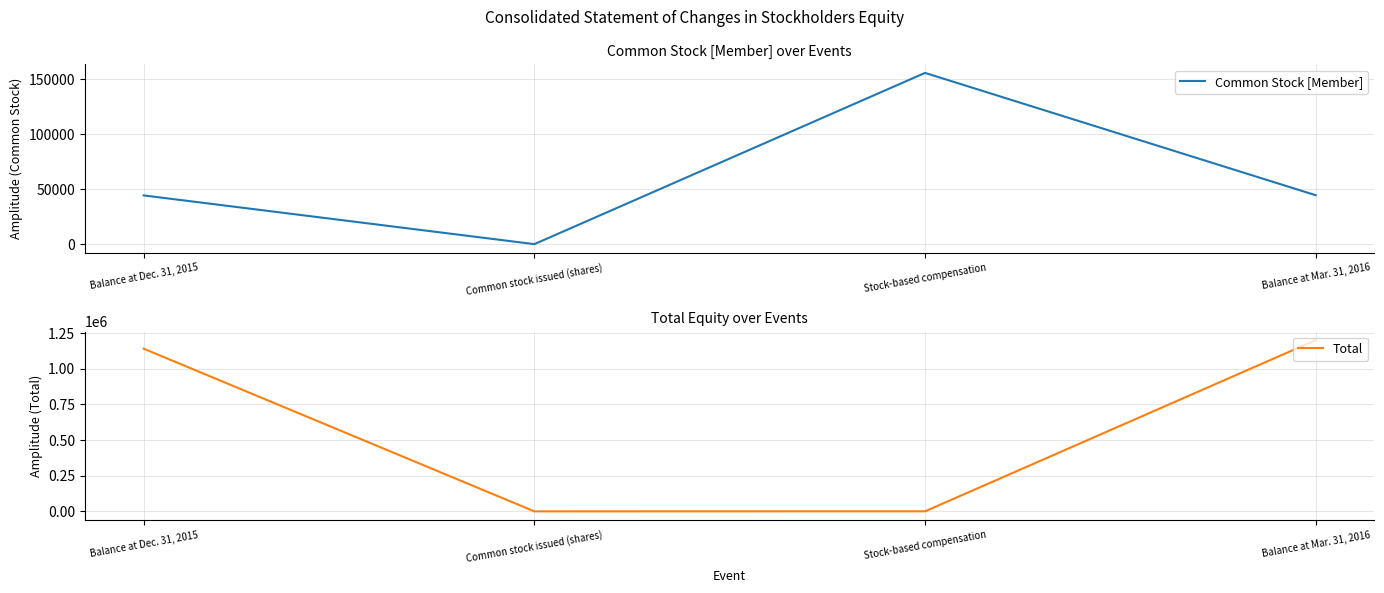

Rank the series at Balance at Dec. 31, 2015 from highest to lowest value.

Total, Common Stock [Member]